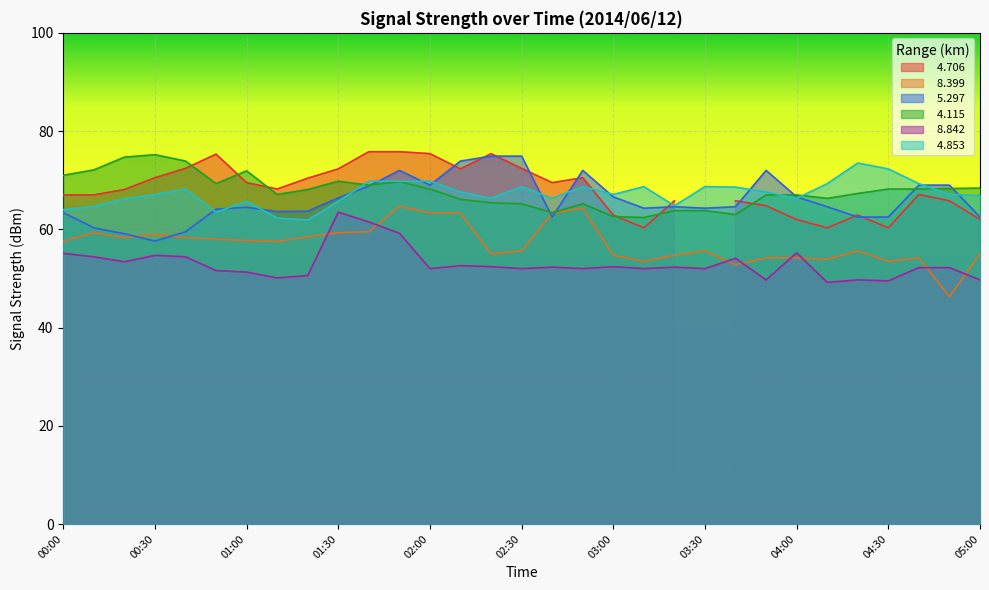

What is the sum of all   8.399 values?

1770.7